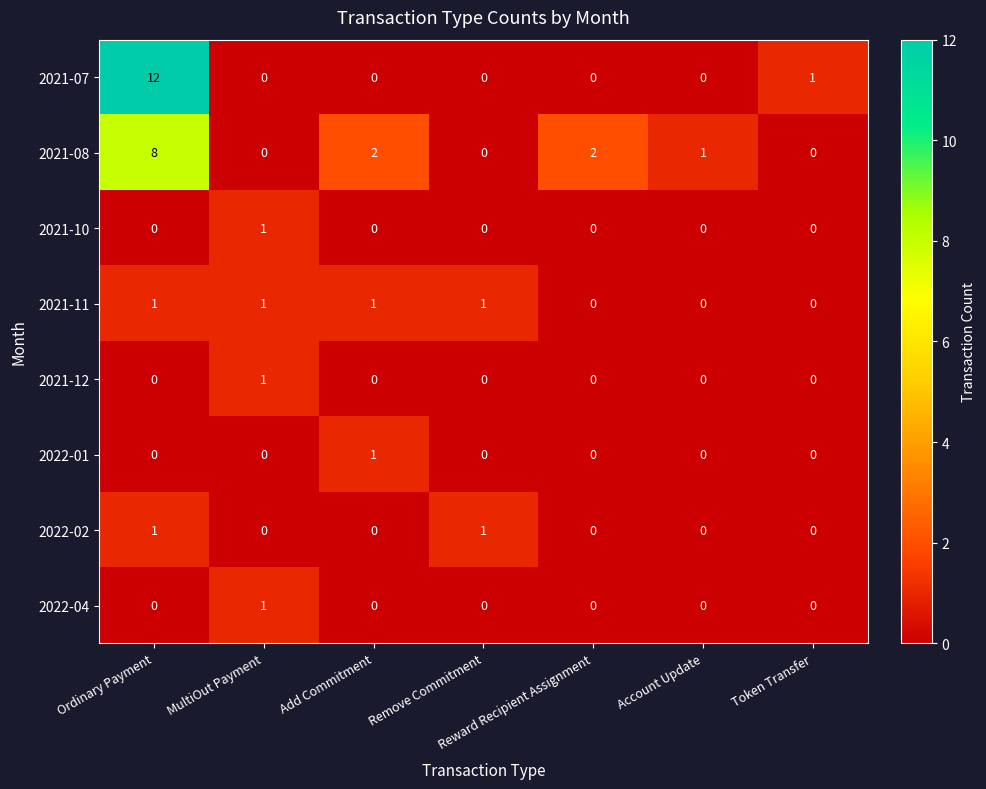

What is the total value across all series at Ordinary Payment?

22